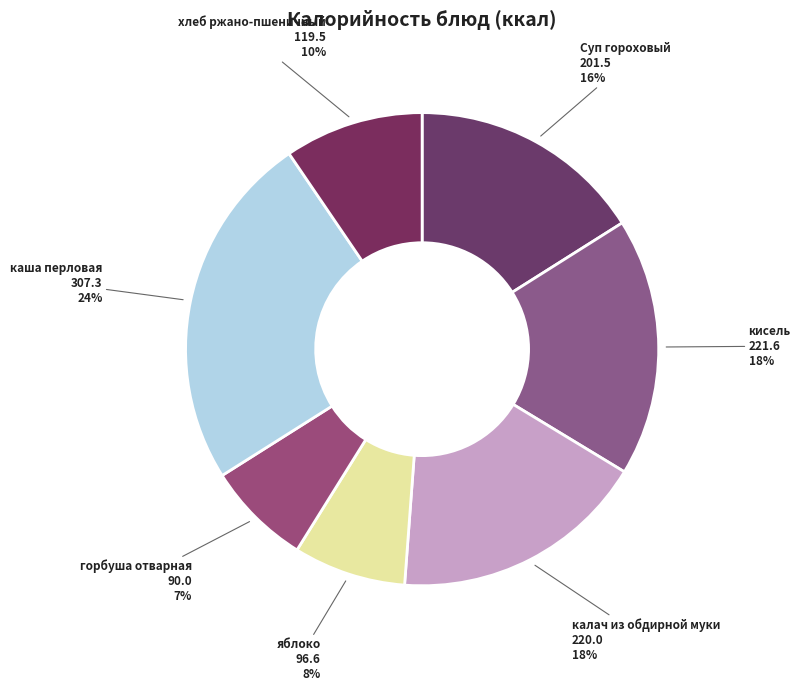

How many slices are in this pie chart?

7